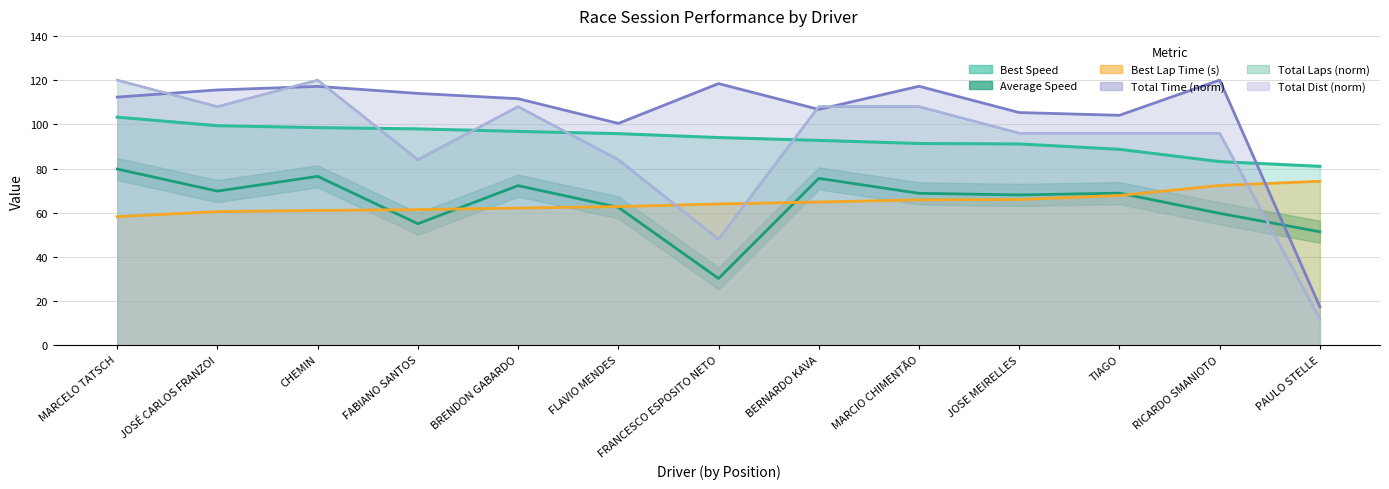

What is the greatest value displayed?

120.0